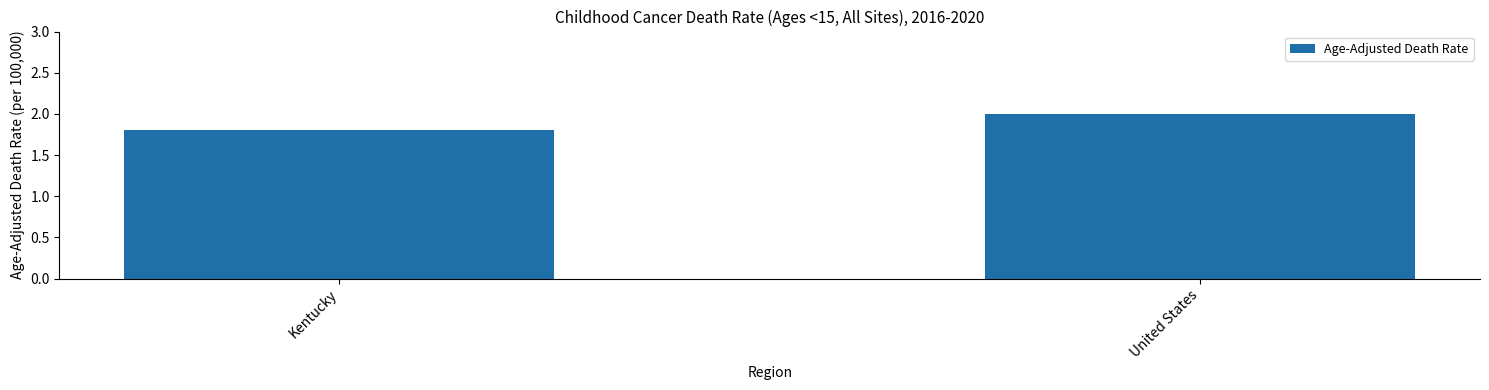

What is the difference between the values at United States and Kentucky?

0.2